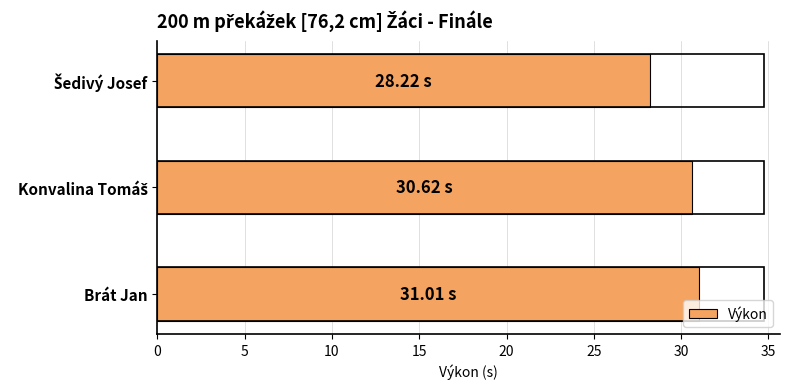

What is the label of the 3rd bar from the top?

Brát Jan